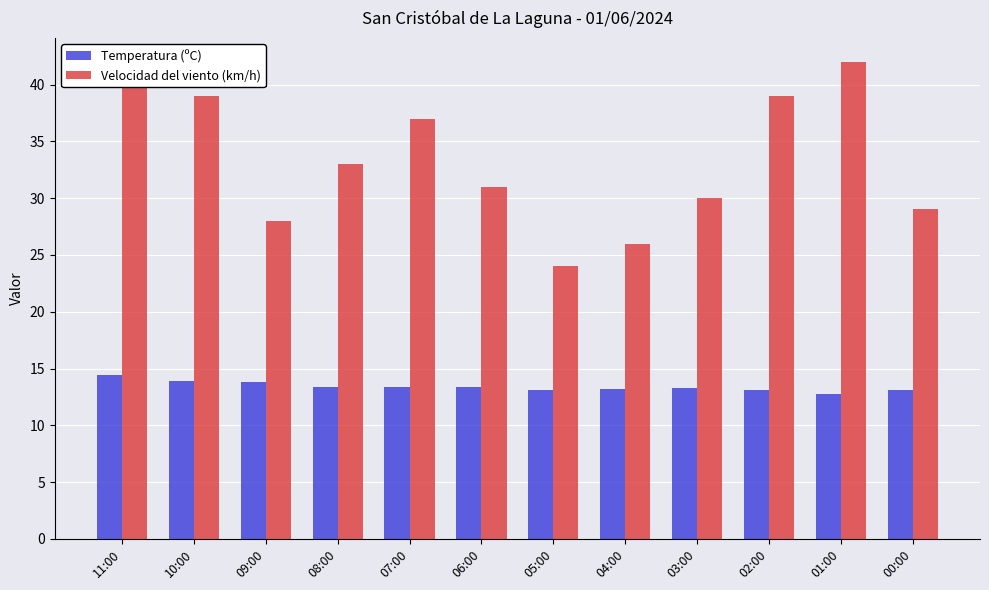

What is the sum of all Velocidad del viento (km/h) values?

398.0